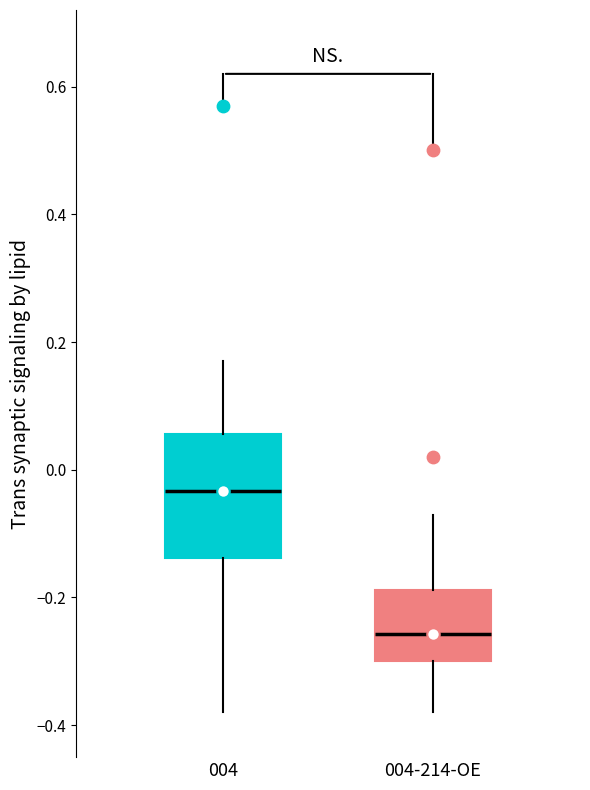

Reading left to right, transcribe this box plot: for each box, give where its median line is, the range the box spans, and where its two whiskers end, as read against the y-axis. The values are not printed on the chart, so give them approximately, as read against the axis.

004: median -0.04, box -0.14 to 0.06, whiskers -0.38 to 0.18
004-214-OE: median -0.26, box -0.30 to -0.18, whiskers -0.38 to -0.08